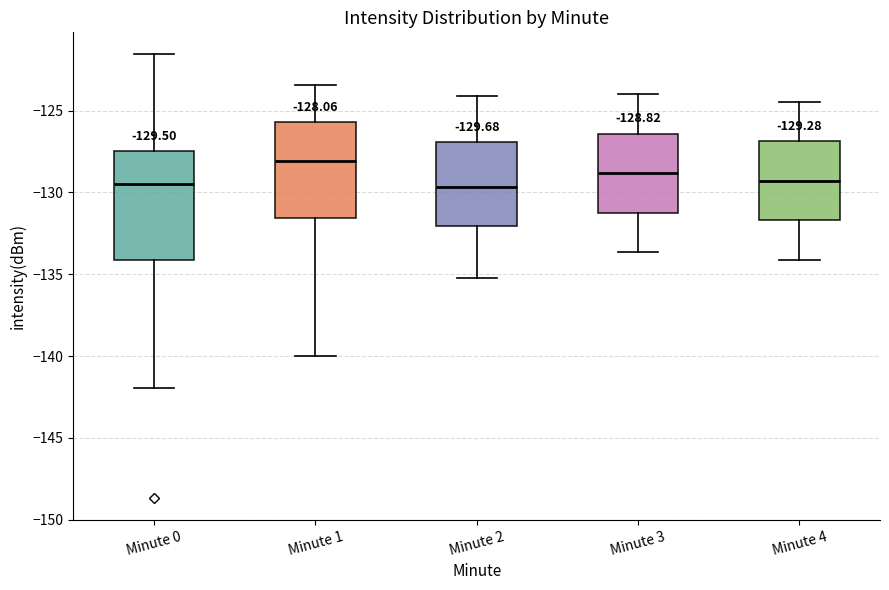

Which box is the tallest, from its lower edge to its upper edge?

Minute 0